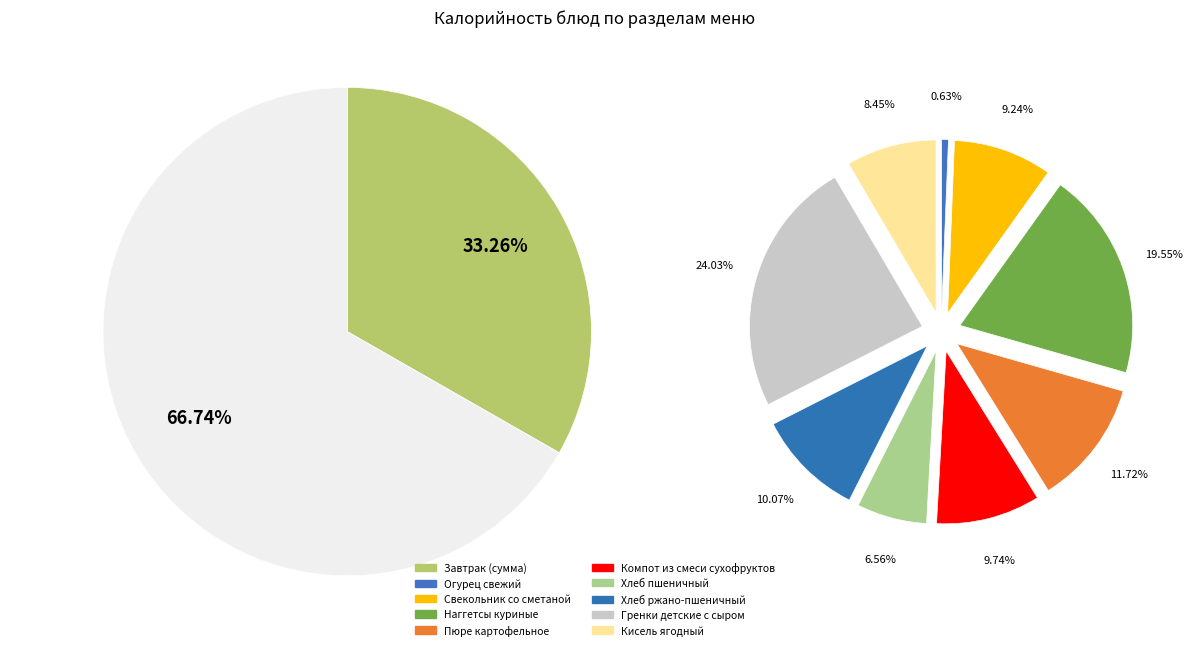

To the nearest percent, what is the difference between the Свекольник со сметаной and Хлеб ржано-пшеничный slice percentages?

1%